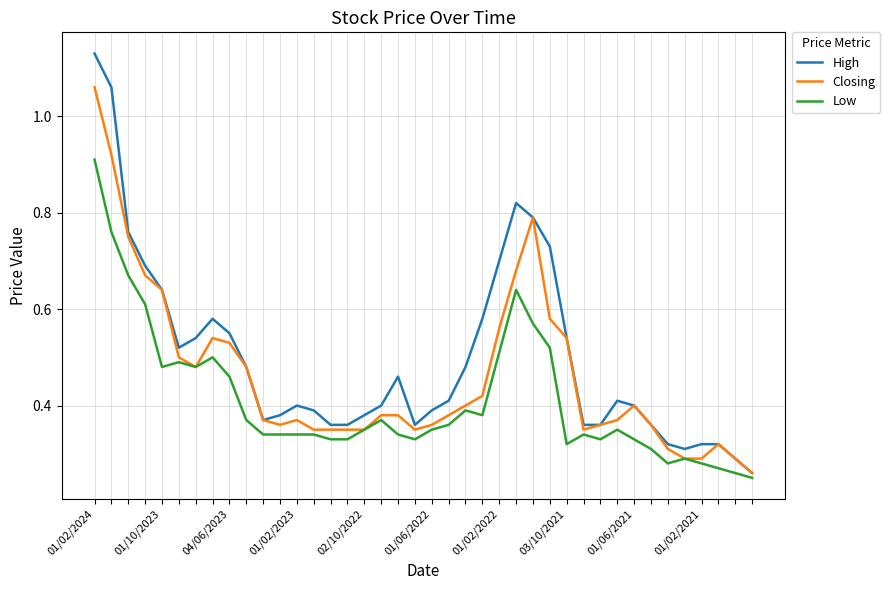

Which series has the widest spread of values?

High